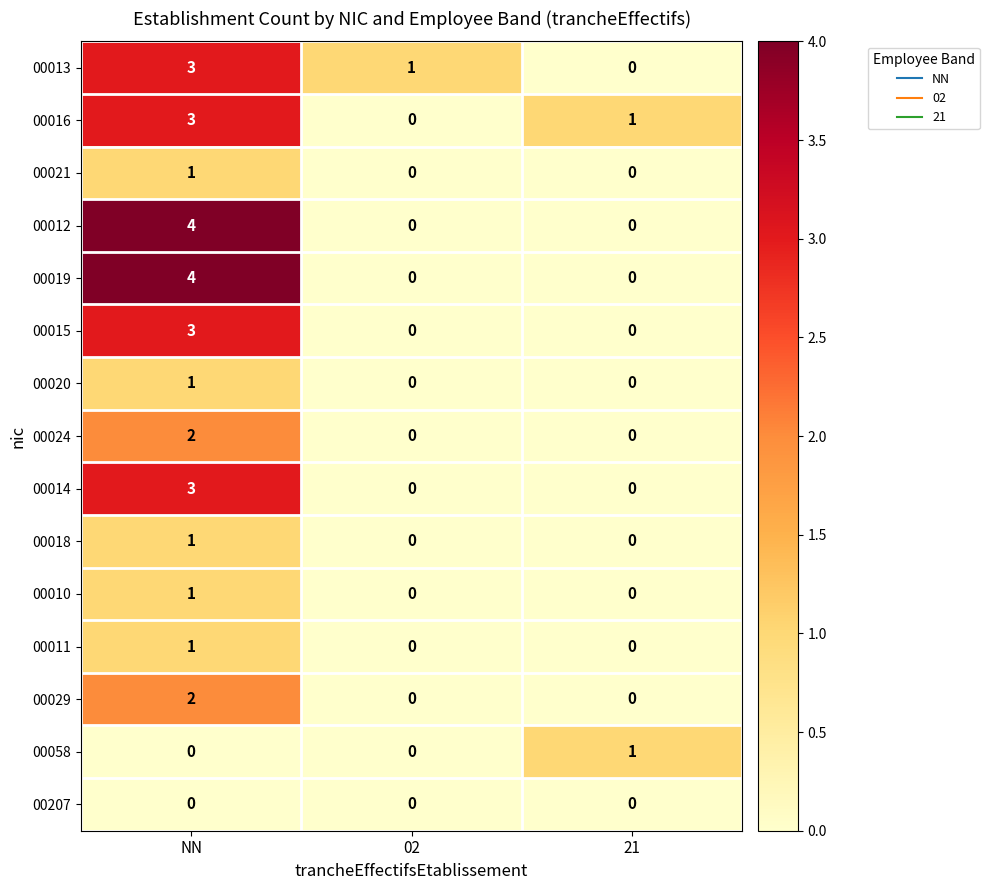

What is the difference between the maximum and minimum values in the 00014 series?

3